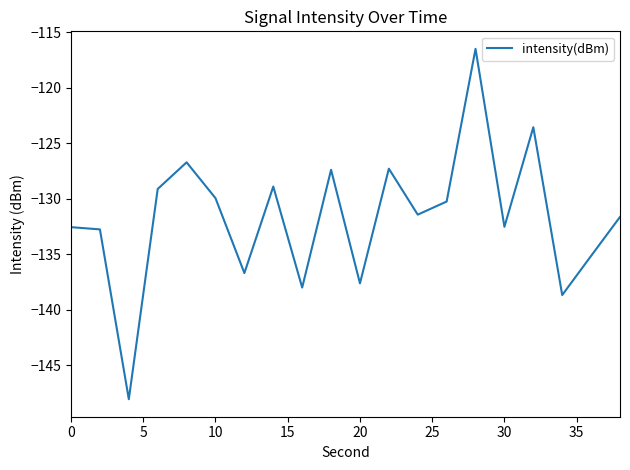

What is the smallest value displayed?

-148.0